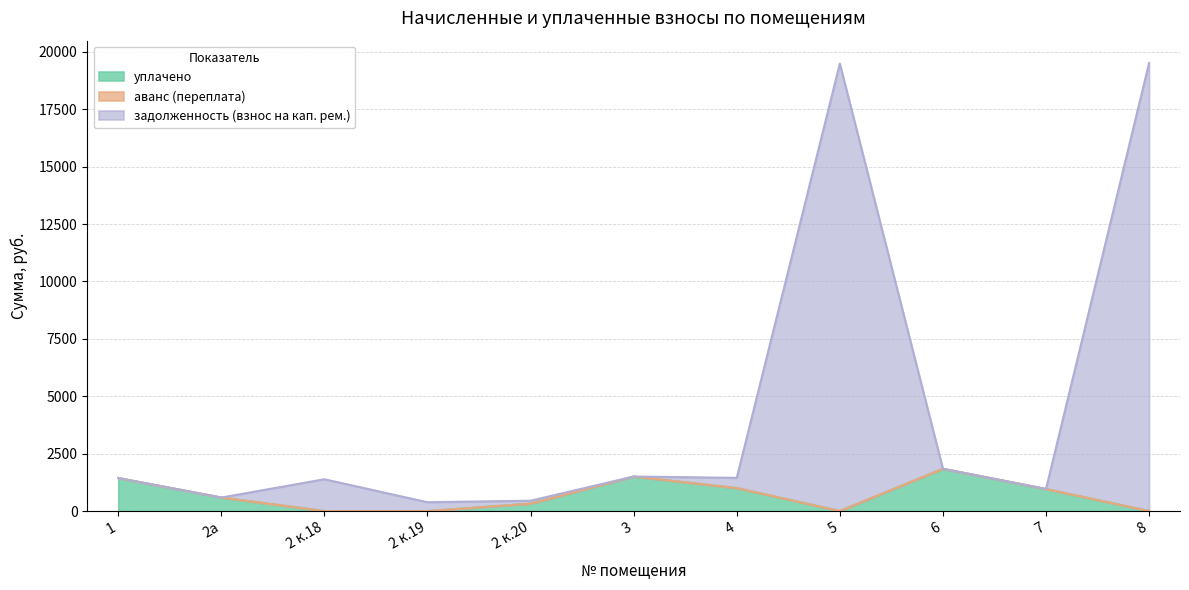

What is the maximum value for уплачено?

1841.4